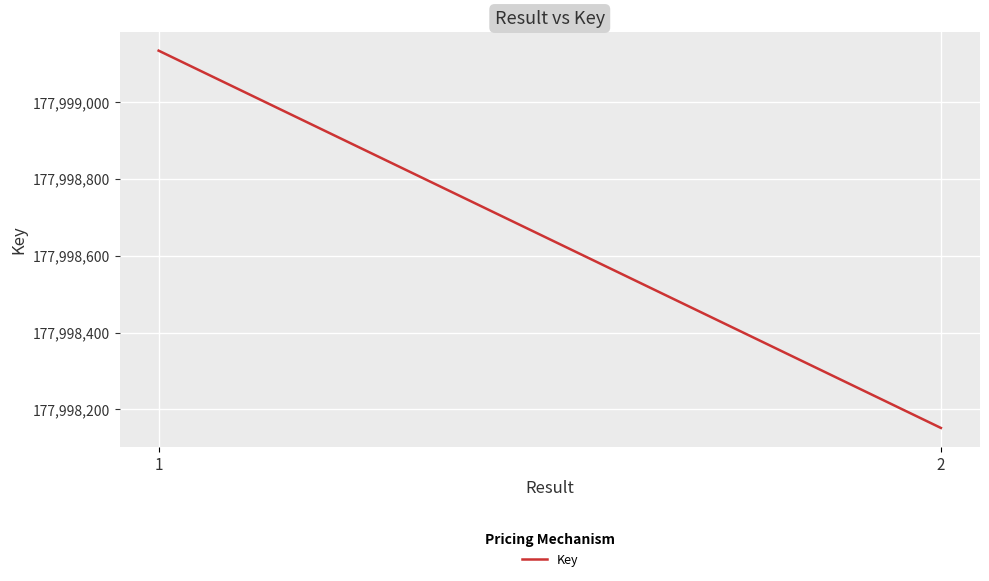

What is the difference between the maximum and minimum values?

981